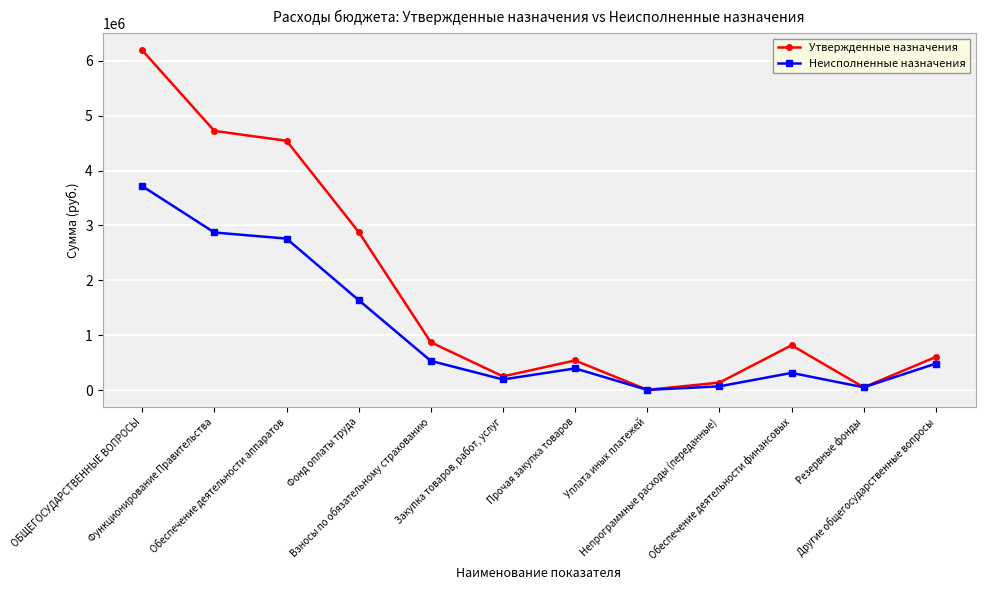

Between Фонд оплаты труда and Уплата иных платежей, which series saw the biggest shift?

Утвержденные назначения